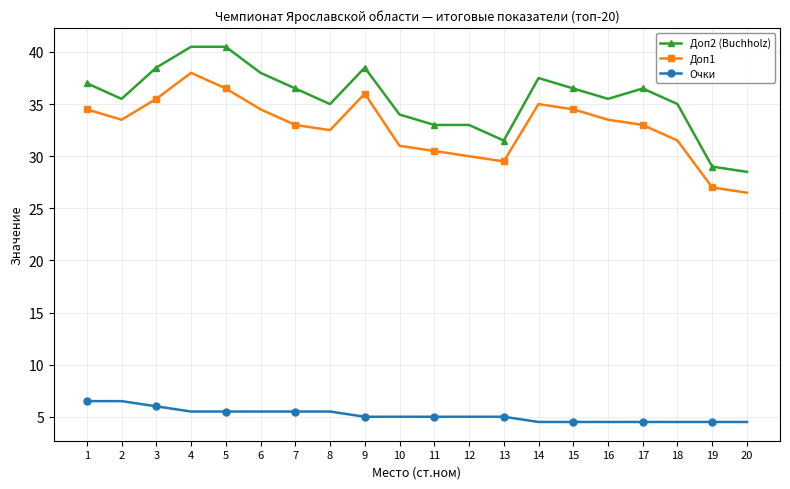

True or false: Доп1 has a value of 27.0 at 19.

True